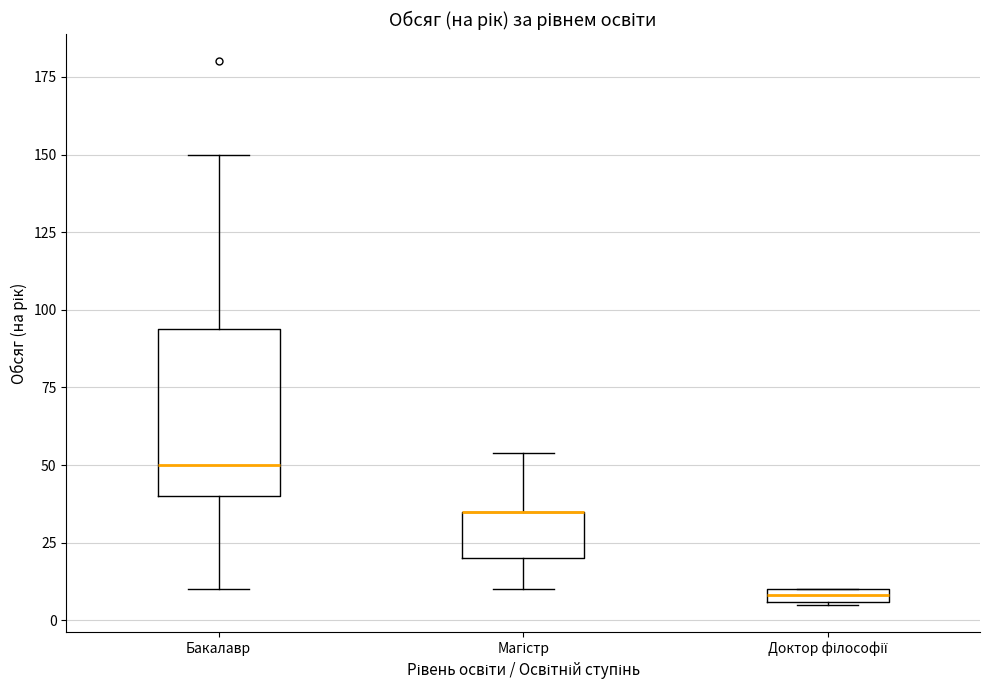

Where is the lower edge of the box for Магістр on the y-axis? The values are not printed on the chart, so give them approximately, as read against the axis.

20